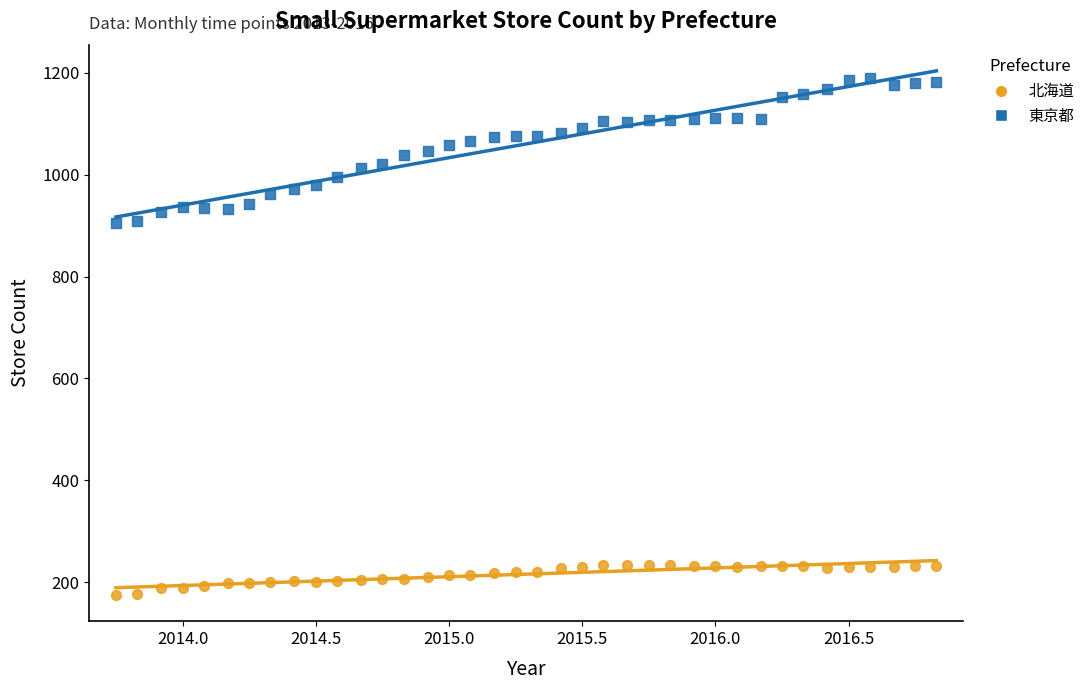

Which series has the largest Y range (max minus min)?

東京都